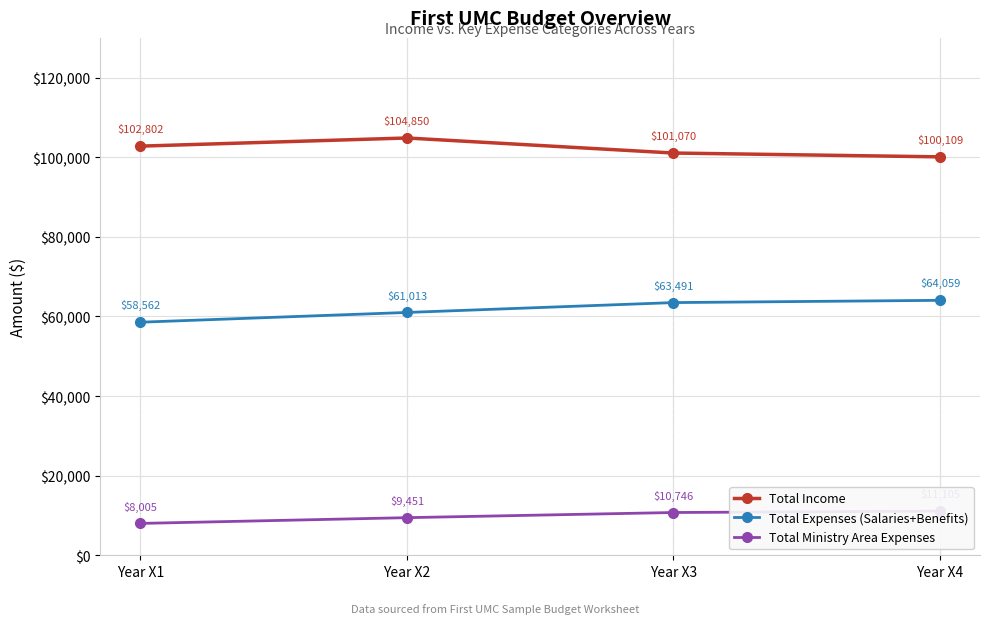

Is the value of Total Ministry Area Expenses at Year X3 greater than the value of Total Income at Year X4?

No